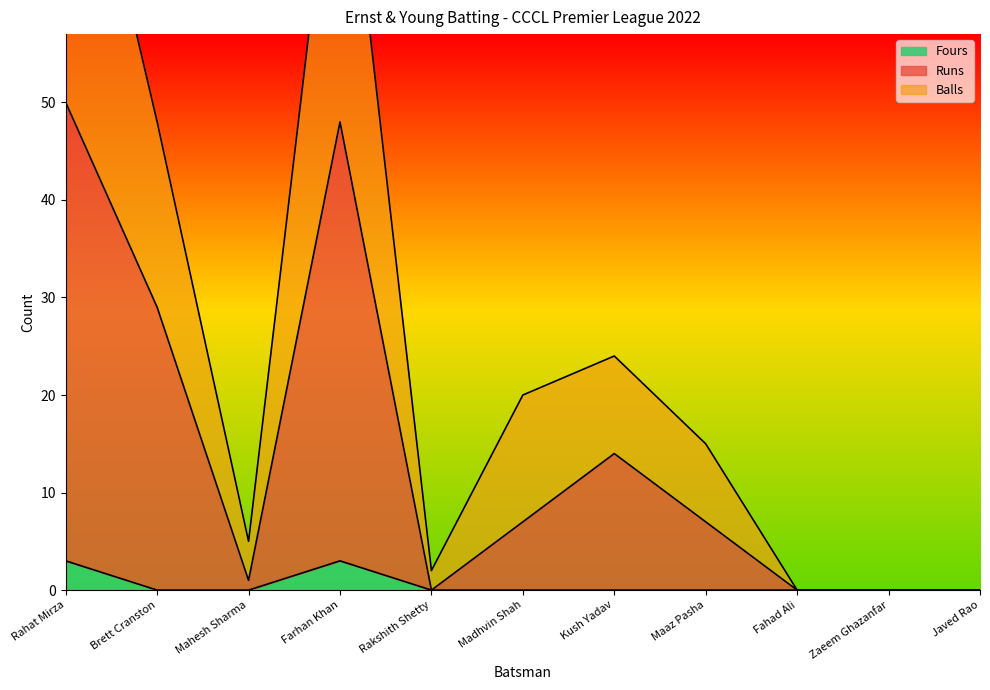

The Runs series shows 0 at Mahesh Sharma. True or false?

False